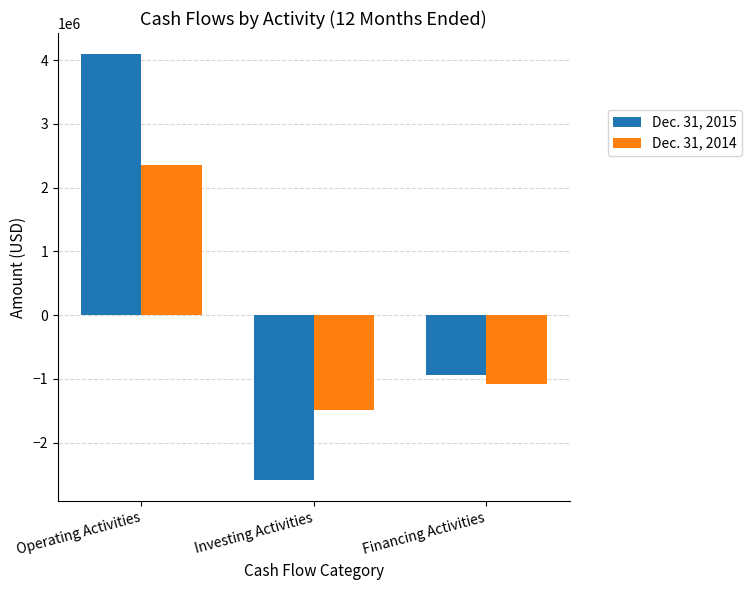

The value of Dec. 31, 2014 at Financing Activities is -1848303. True or false?

False